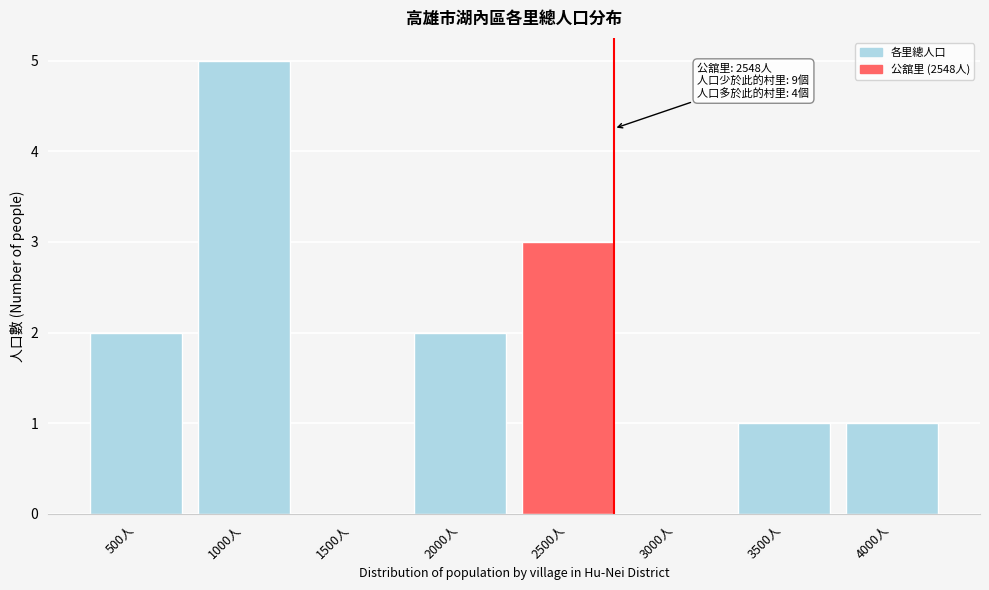

Reading left to right, transcribe all the data shown in this chart.

500人=2	1000人=5	1500人=0	2000人=2	2500人=3	3000人=0	3500人=1	4000人=1